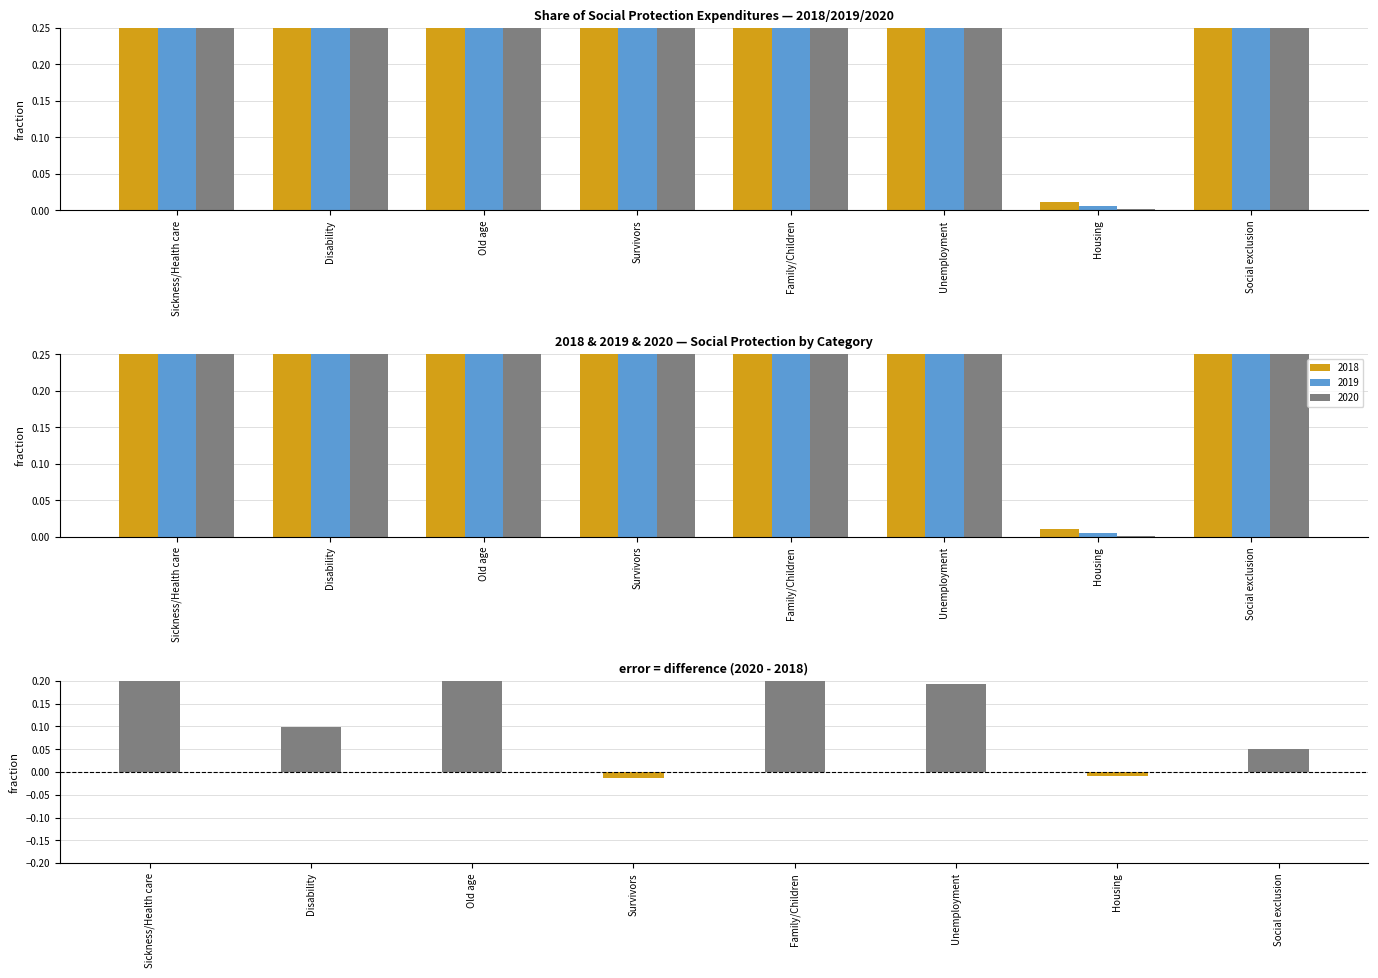

Which label corresponds to the smallest value in the chart?

Survivors